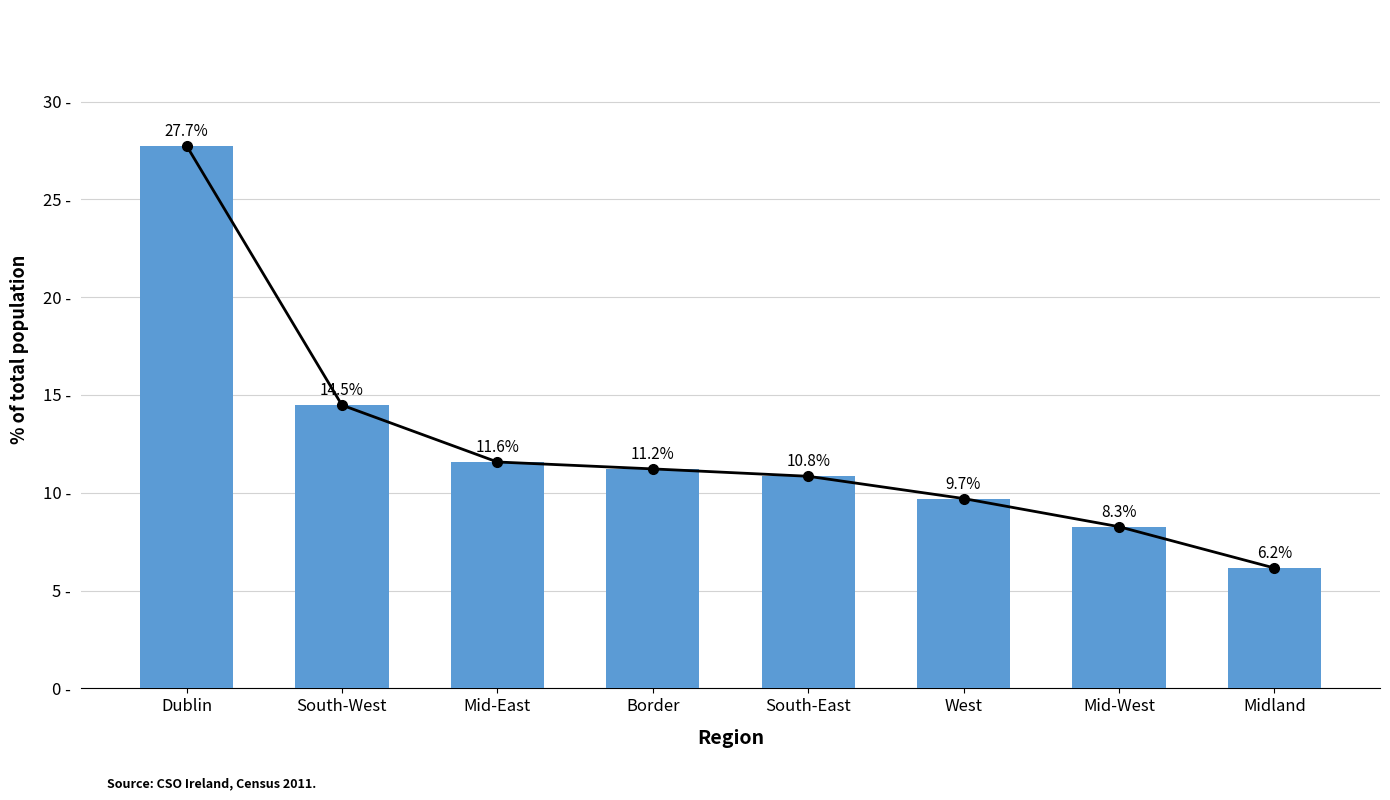

At which label does the data first exceed 11?

Dublin